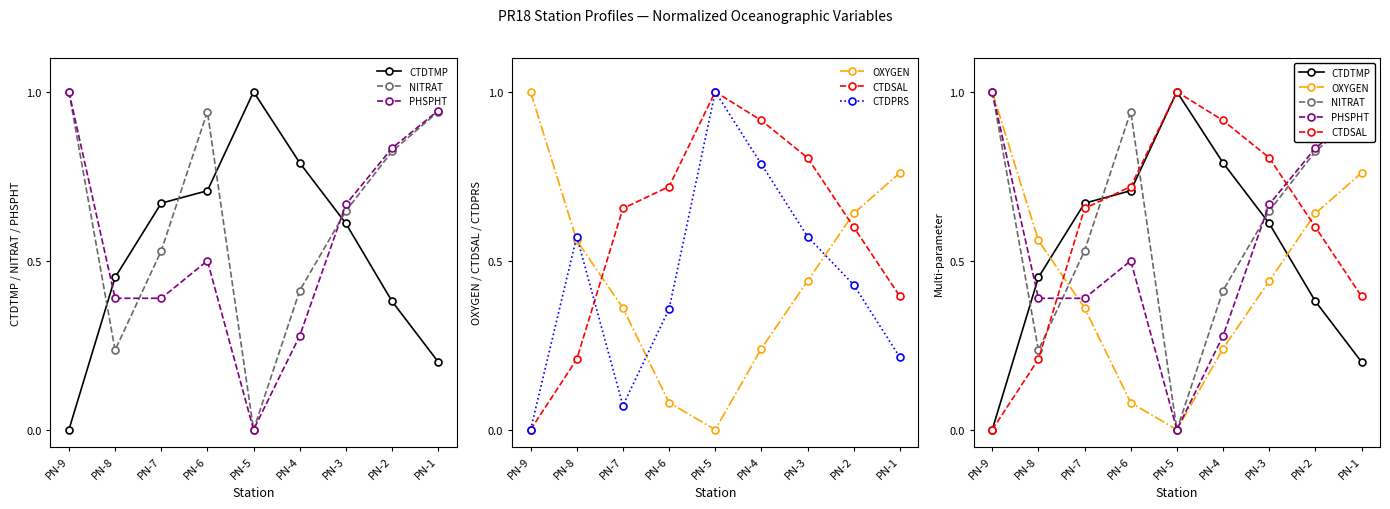

What are all the series names shown in the legend?

CTDTMP, NITRAT, PHSPHT, OXYGEN, CTDSAL, CTDPRS